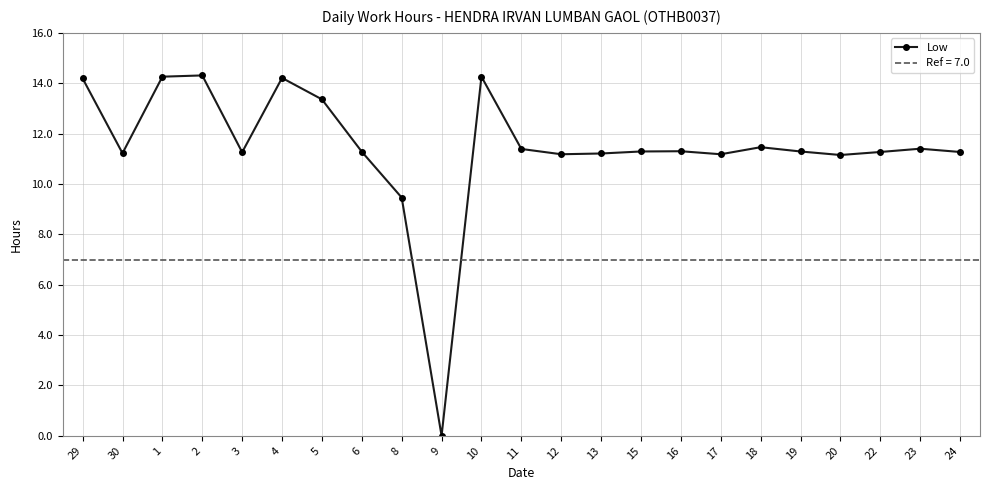

How many points are higher than both their immediate neighbors (excluding endpoints)?

6